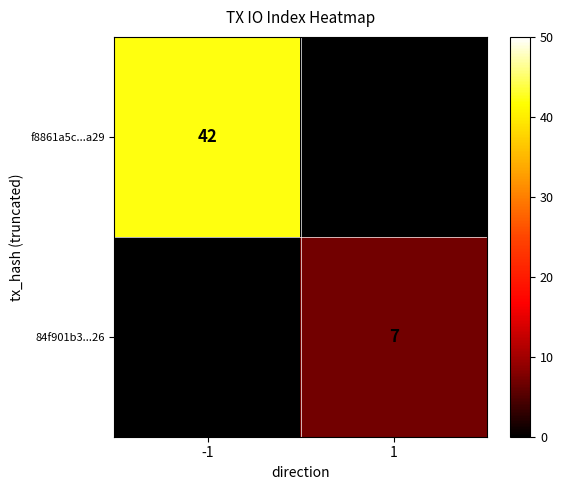

True or false: f8861a5c...a29 has a value of 42 at -1.

True